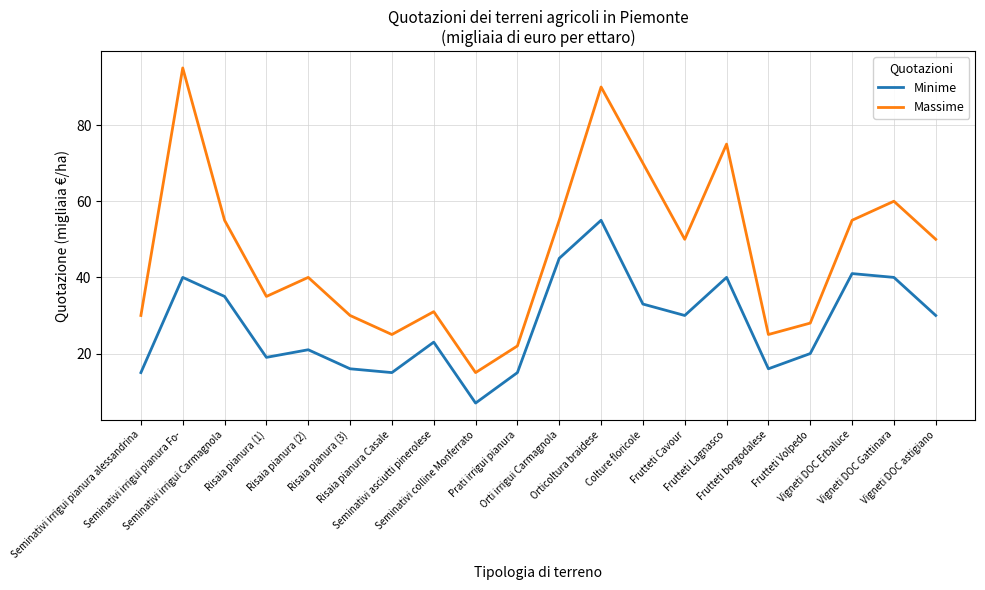

What is the smallest value displayed?

7